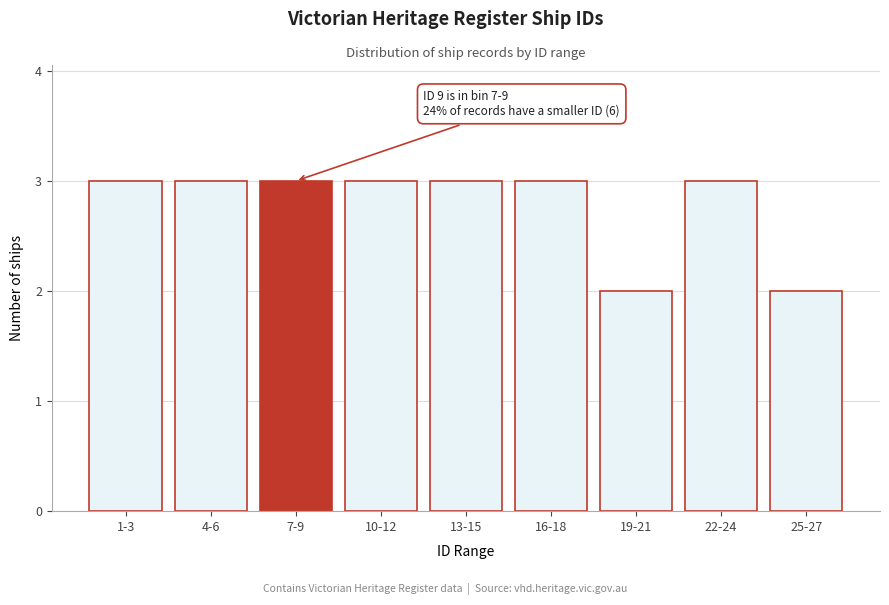

Reading left to right, list all the values displayed in this chart.

3	3	3	3	3	3	2	3	2